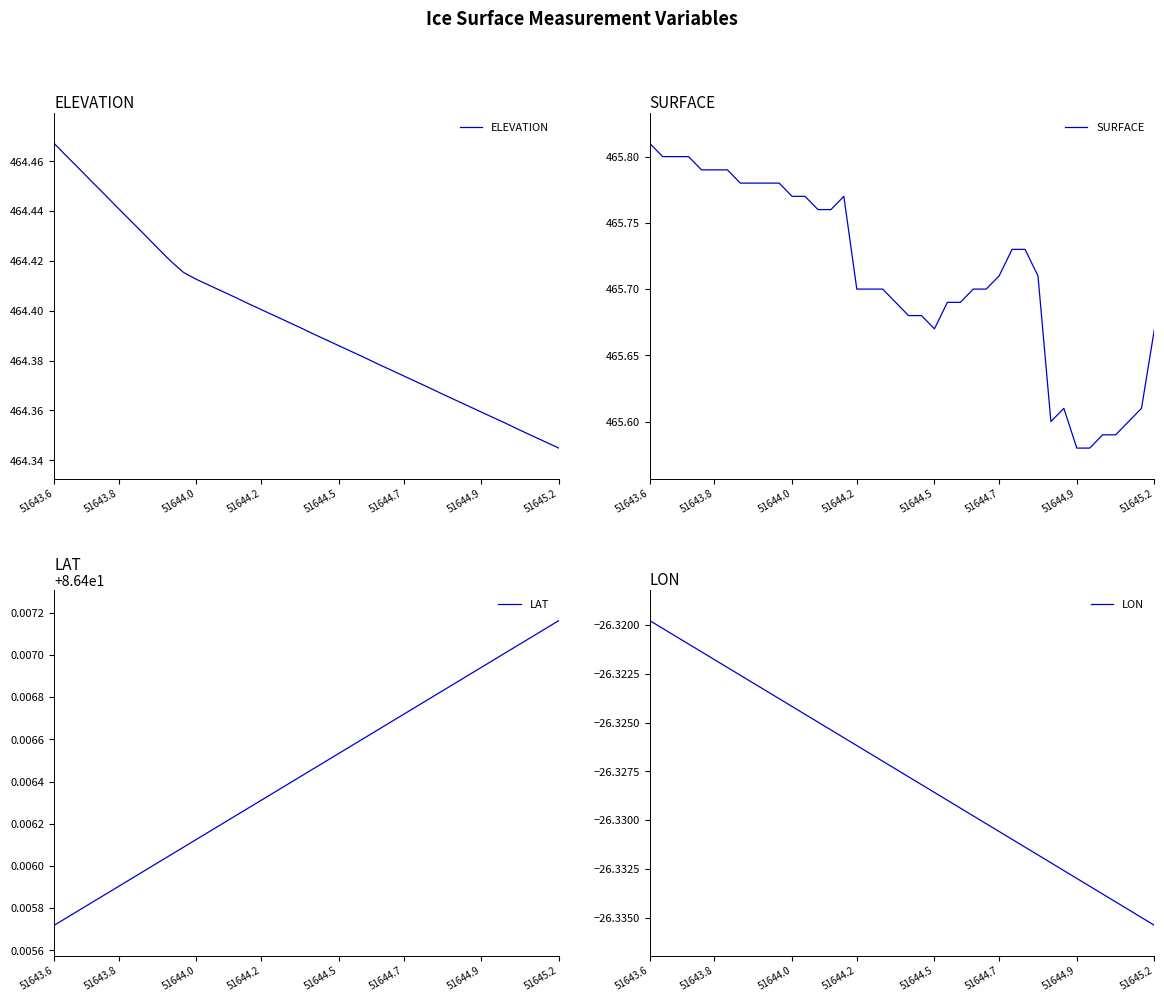

At which category does the chart reach its peak across all series?

51643.6